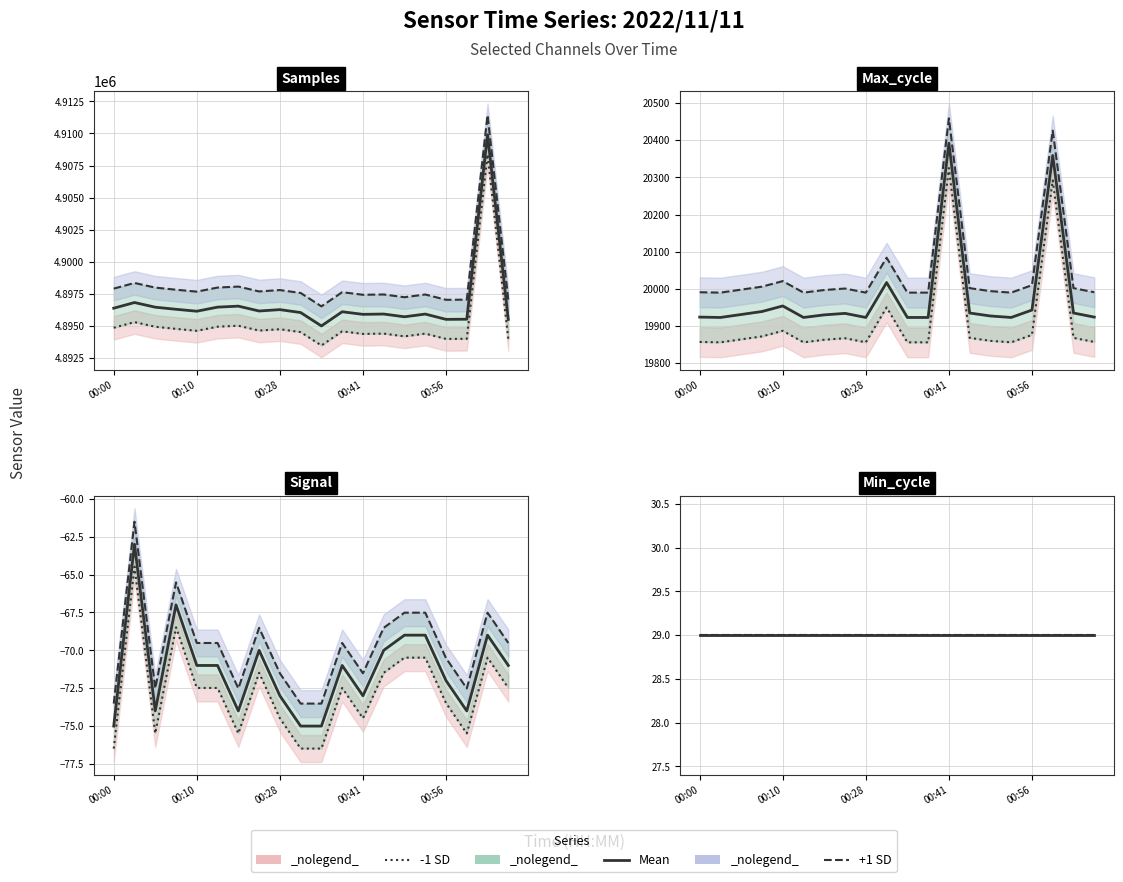

Is the value of Samples at 00:03 greater than the value of Max_cycle at 00:31?

Yes